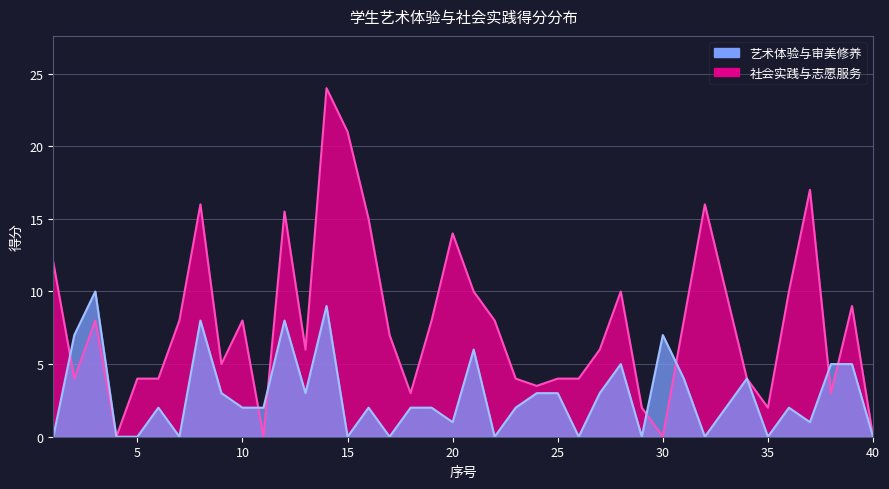

Read the 艺术体验与审美修养 value at 37.

1.0